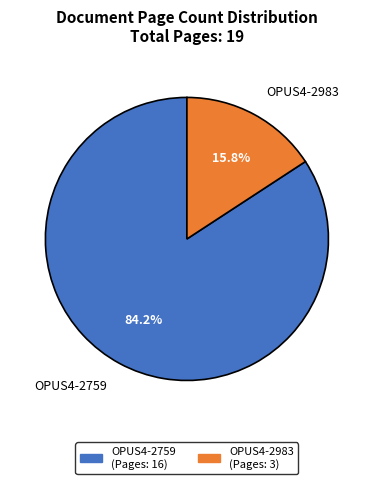

To the nearest percent, what percentage of the pie is OPUS4-2983?

16%